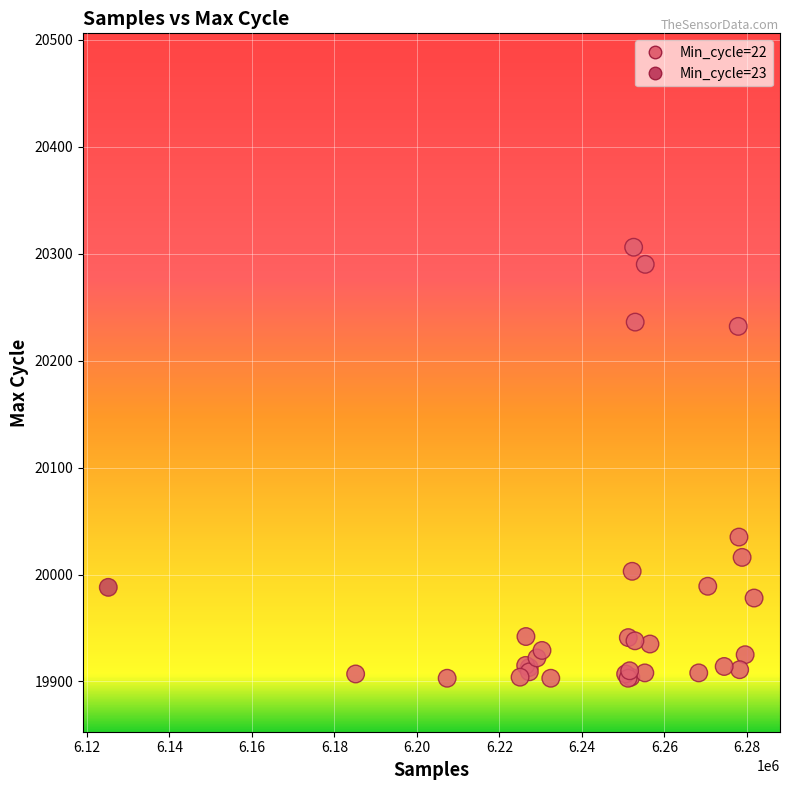

What Y value in the scatter plot is closest to 20104?

20035